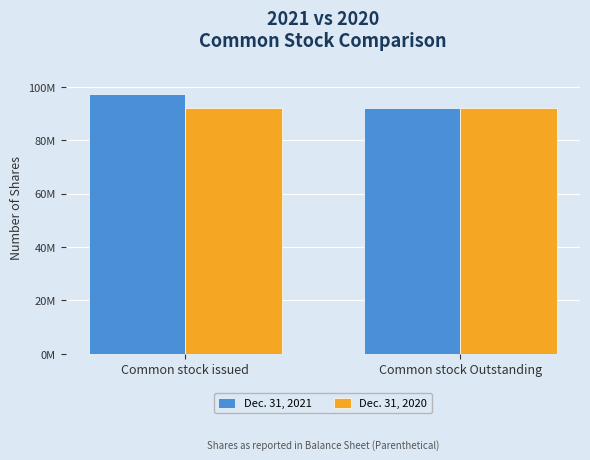

What are all the series names shown in the legend?

Dec. 31, 2021, Dec. 31, 2020